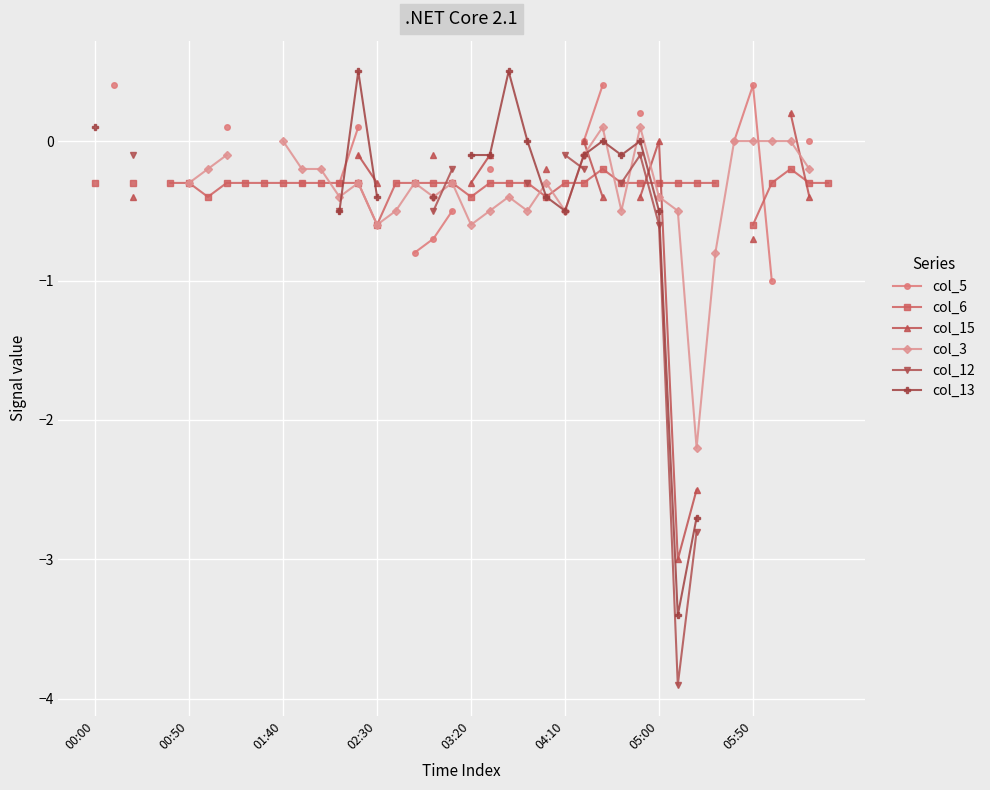

What is the smallest value displayed?

-3.9